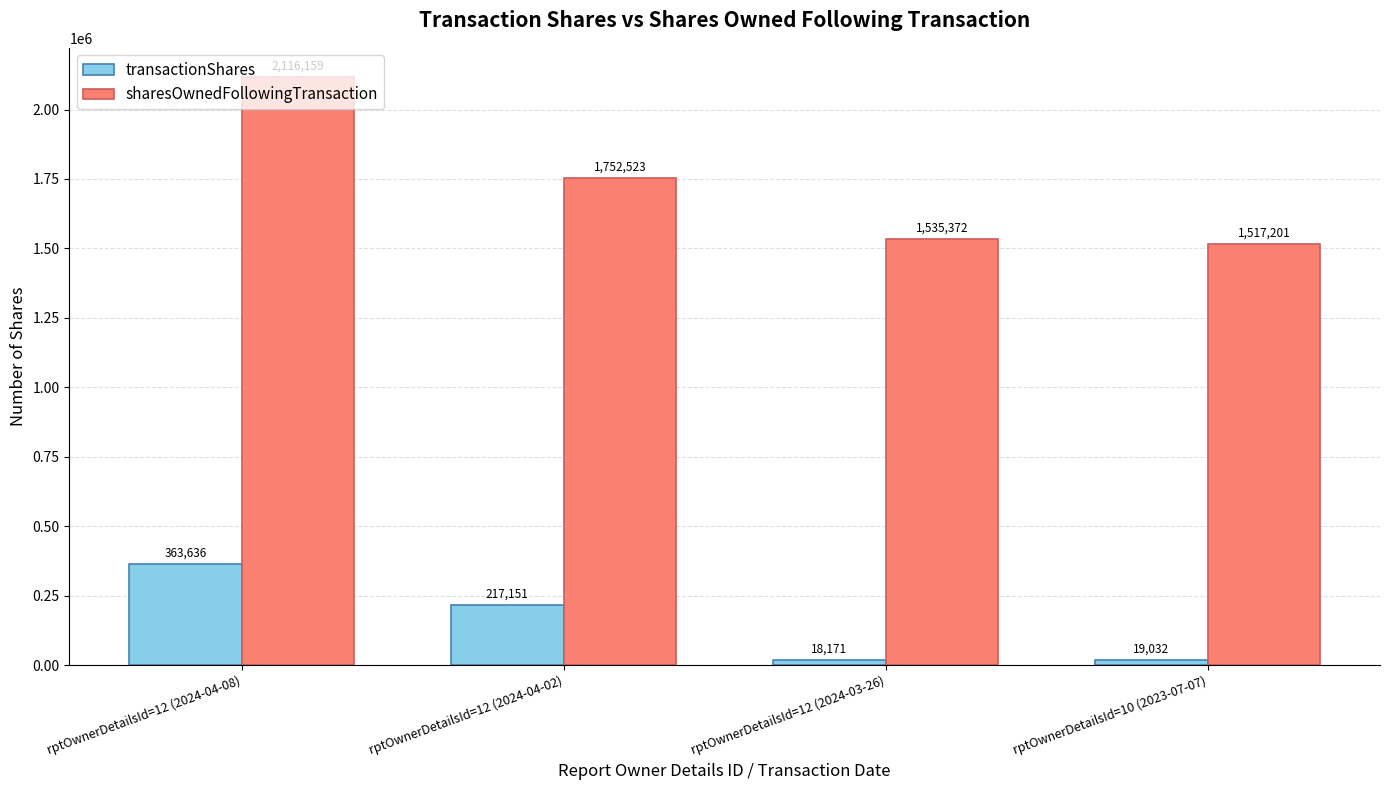

At which label is sharesOwnedFollowingTransaction closest to 1816680?

rptOwnerDetailsId=12 (2024-04-02)